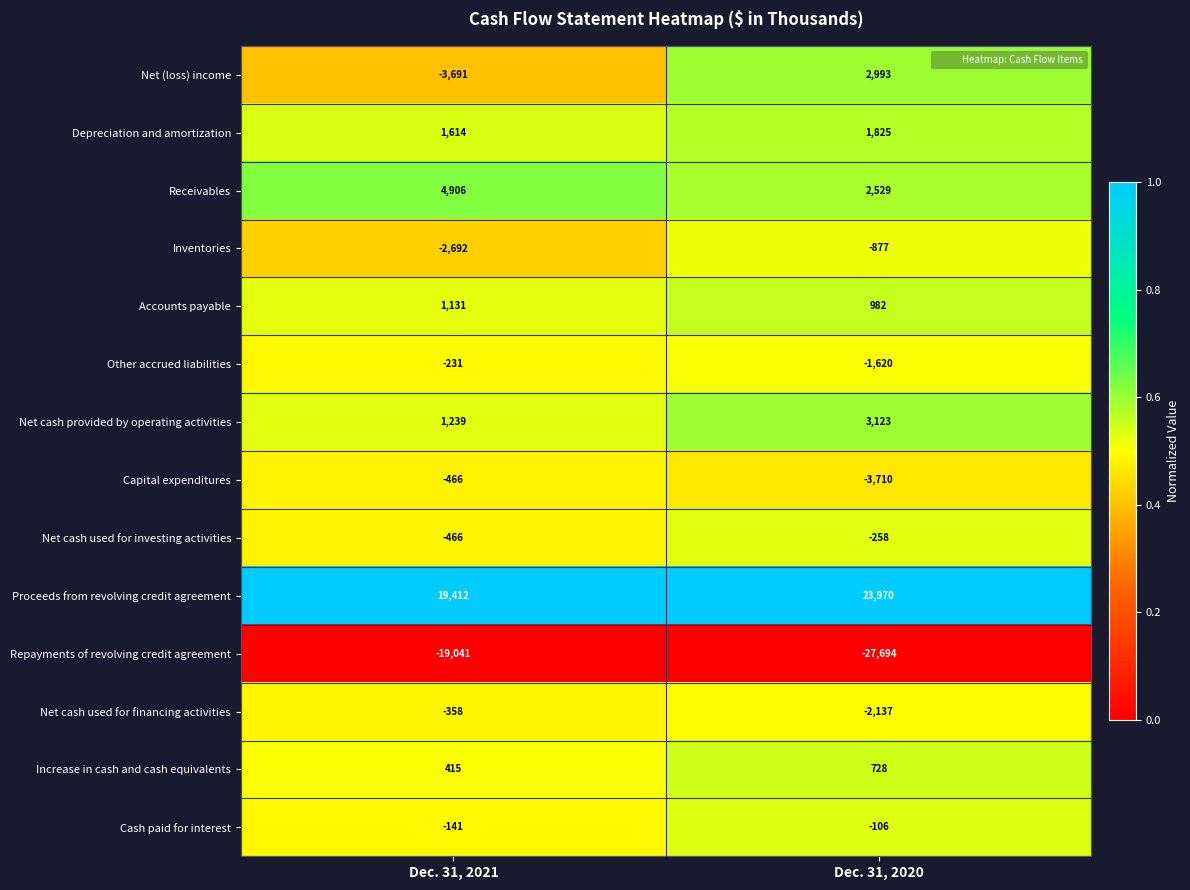

Reading right to left, extract all data points from this chart.

Net (loss) income: Dec. 31, 2020=2993	Dec. 31, 2021=-3691
Depreciation and amortization: Dec. 31, 2020=1825	Dec. 31, 2021=1614
Receivables: Dec. 31, 2020=2529	Dec. 31, 2021=4906
Inventories: Dec. 31, 2020=-877	Dec. 31, 2021=-2692
Accounts payable: Dec. 31, 2020=982	Dec. 31, 2021=1131
Other accrued liabilities: Dec. 31, 2020=-1620	Dec. 31, 2021=-231
Net cash provided by operating activities: Dec. 31, 2020=3123	Dec. 31, 2021=1239
Capital expenditures: Dec. 31, 2020=-3710	Dec. 31, 2021=-466
Net cash used for investing activities: Dec. 31, 2020=-258	Dec. 31, 2021=-466
Proceeds from revolving credit agreement: Dec. 31, 2020=23970	Dec. 31, 2021=19412
Repayments of revolving credit agreement: Dec. 31, 2020=-27694	Dec. 31, 2021=-19041
Net cash used for financing activities: Dec. 31, 2020=-2137	Dec. 31, 2021=-358
Increase in cash and cash equivalents: Dec. 31, 2020=728	Dec. 31, 2021=415
Cash paid for interest: Dec. 31, 2020=-106	Dec. 31, 2021=-141